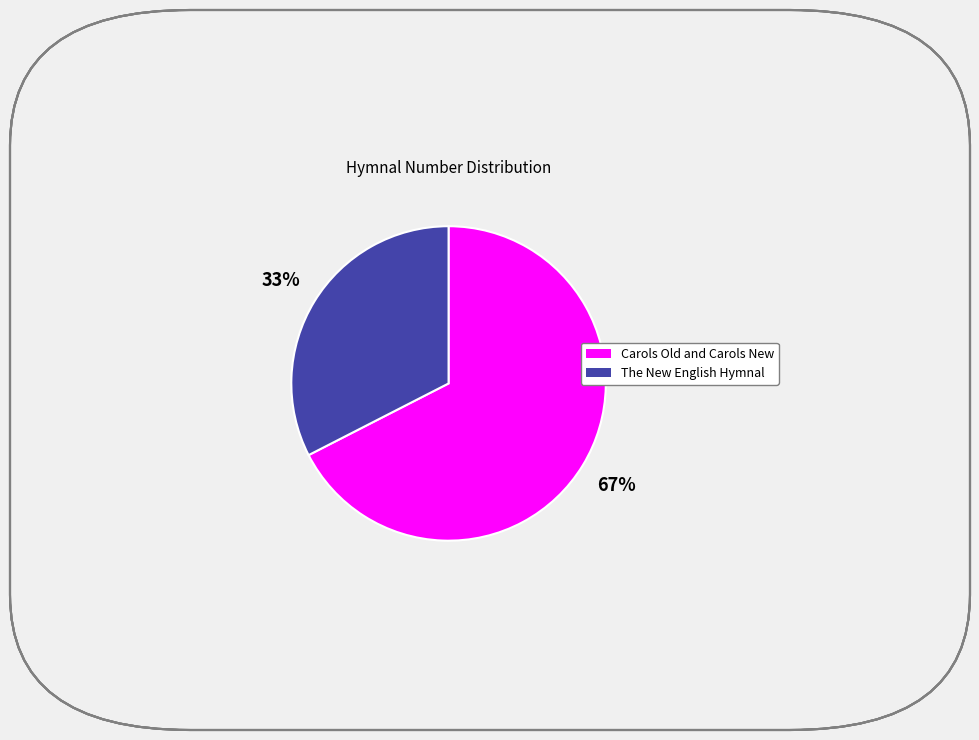

How many segments does this pie chart have?

2